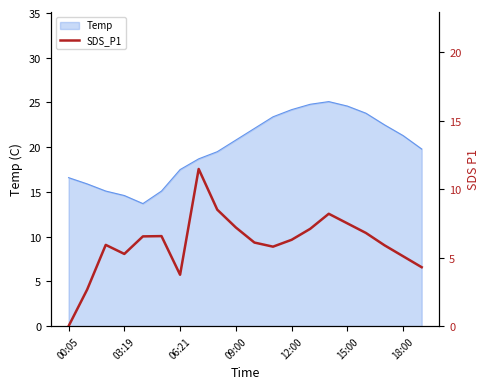

The chart shows a value of 10.4 at 17. True or false?

False